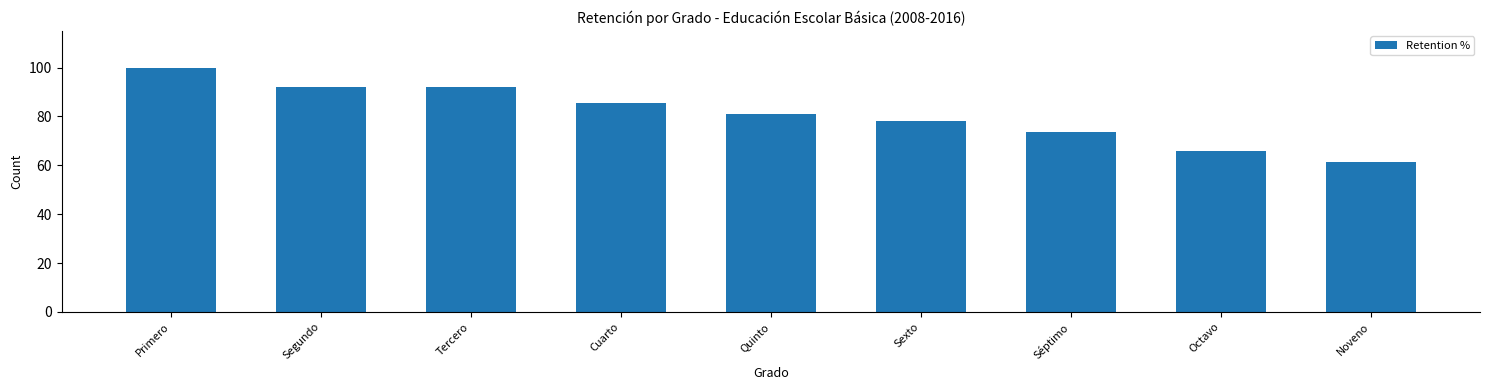

Reading left to right, transcribe all the data shown in this chart.

Primero=100.0	Segundo=92.0	Tercero=92.0	Cuarto=85.6	Quinto=81.0	Sexto=78.1	Séptimo=73.7	Octavo=66.0	Noveno=61.3